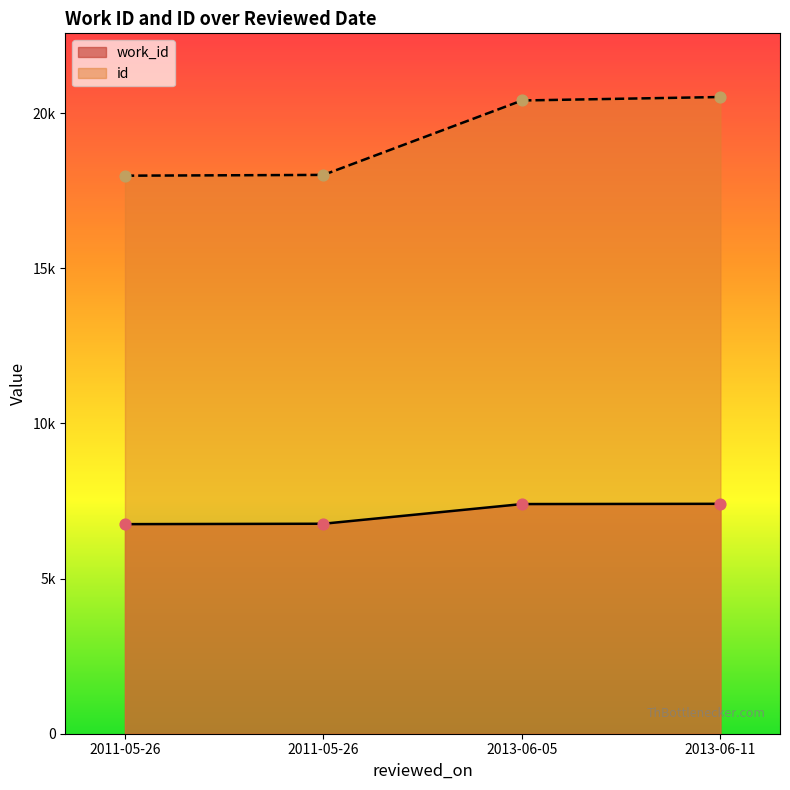

Which series has the widest spread of Y values?

id